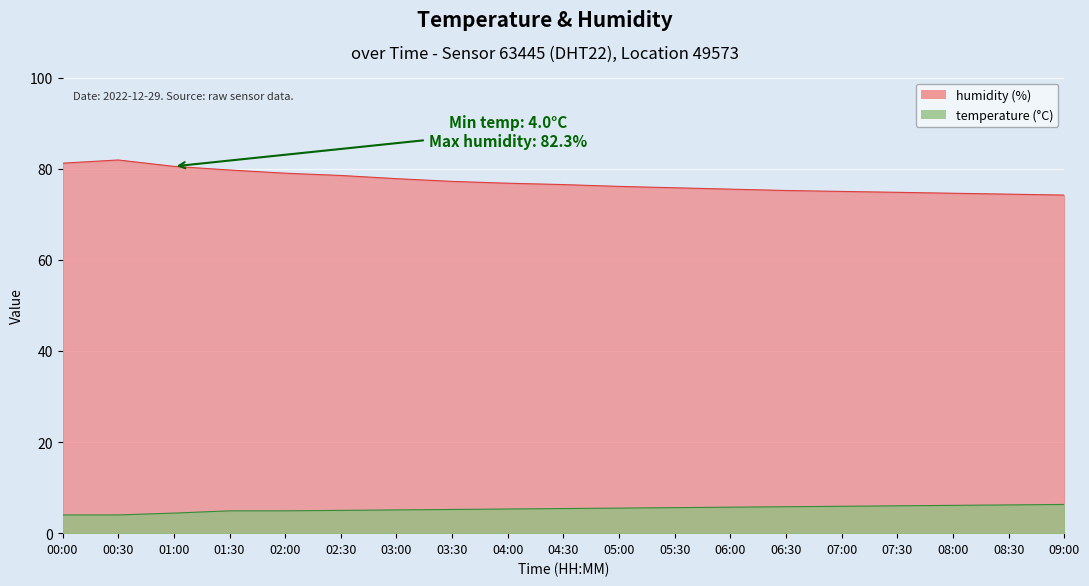

The temperature series shows 2.0 at 03:00. True or false?

False